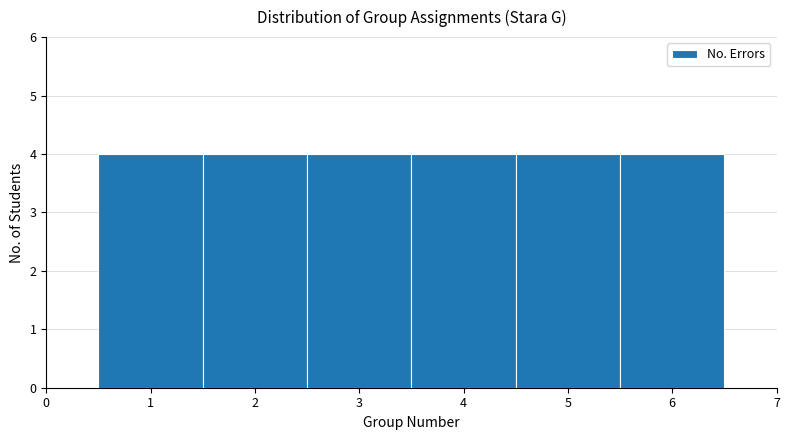

Reading left to right, transcribe this chart: for each bar, give the range it covers on the x-axis and its height. The values are not printed on the chart, so give them approximately, as read against the axis.

0.5 to 1.5: 4
1.5 to 2.5: 4
2.5 to 3.5: 4
3.5 to 4.5: 4
4.5 to 5.5: 4
5.5 to 6.5: 4